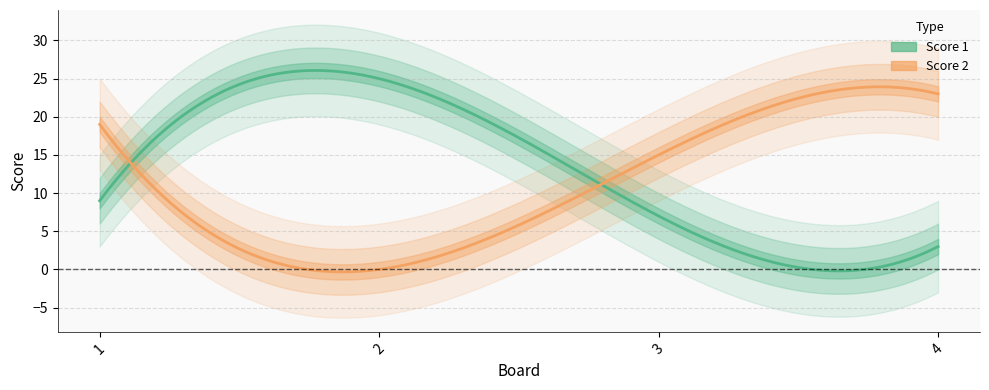

True or false: Score 1 has more than 2 points higher than both neighbors.

False